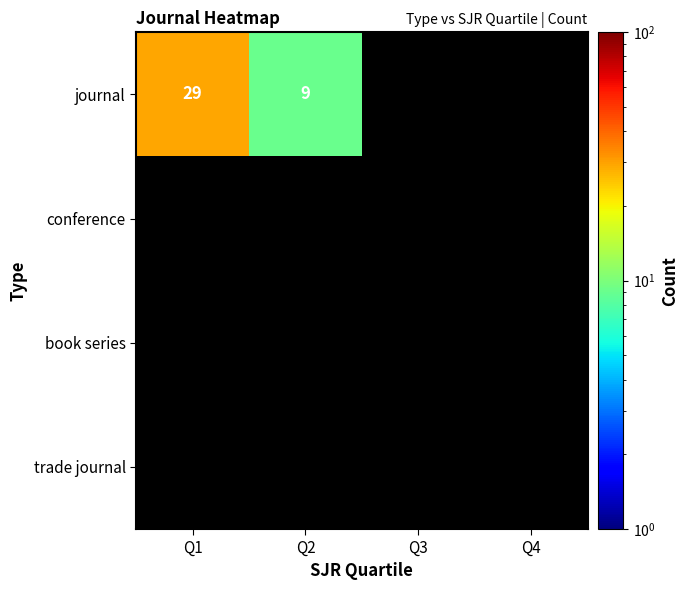

The value of journal at Q2 is 14. True or false?

False